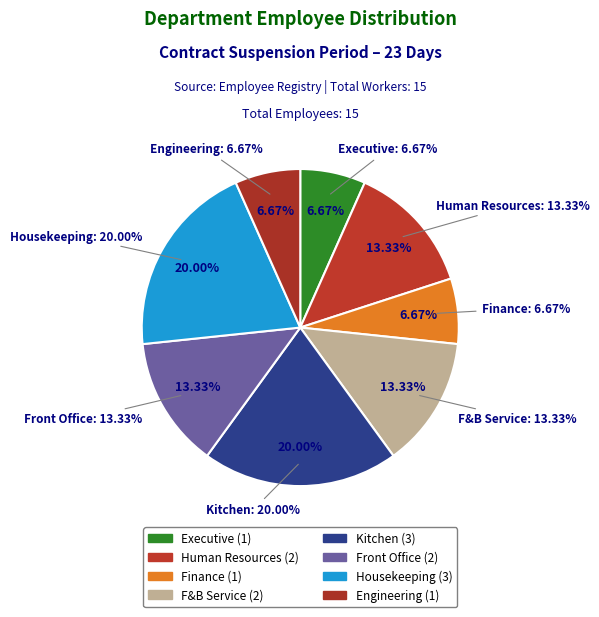

How many segments does this pie chart have?

8